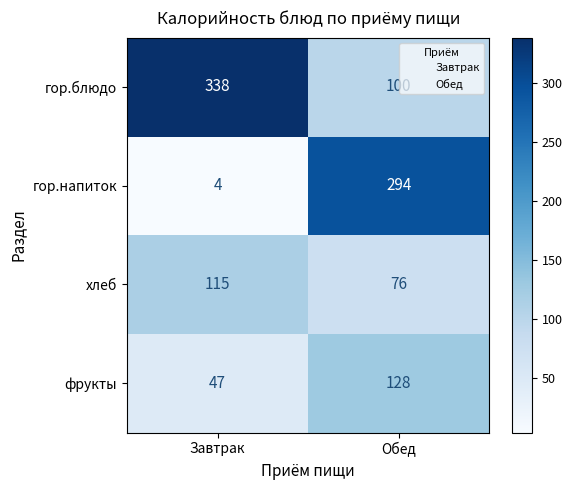

Reading left to right, list all the values displayed in this chart.

гор.блюдо: 338	100
гор.напиток: 4	294
хлеб: 115	76
фрукты: 47	128